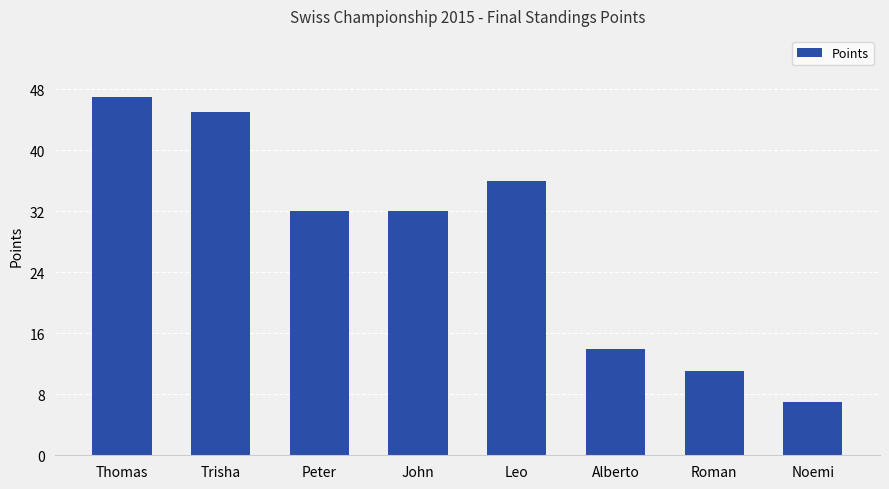

Which category has the lowest value across all series?

Noemi